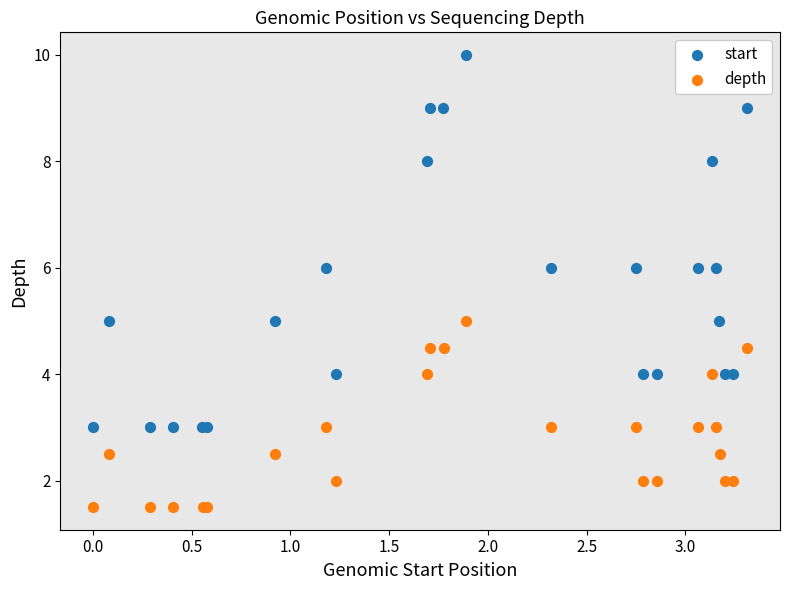

Which series has the largest Y range (max minus min)?

start